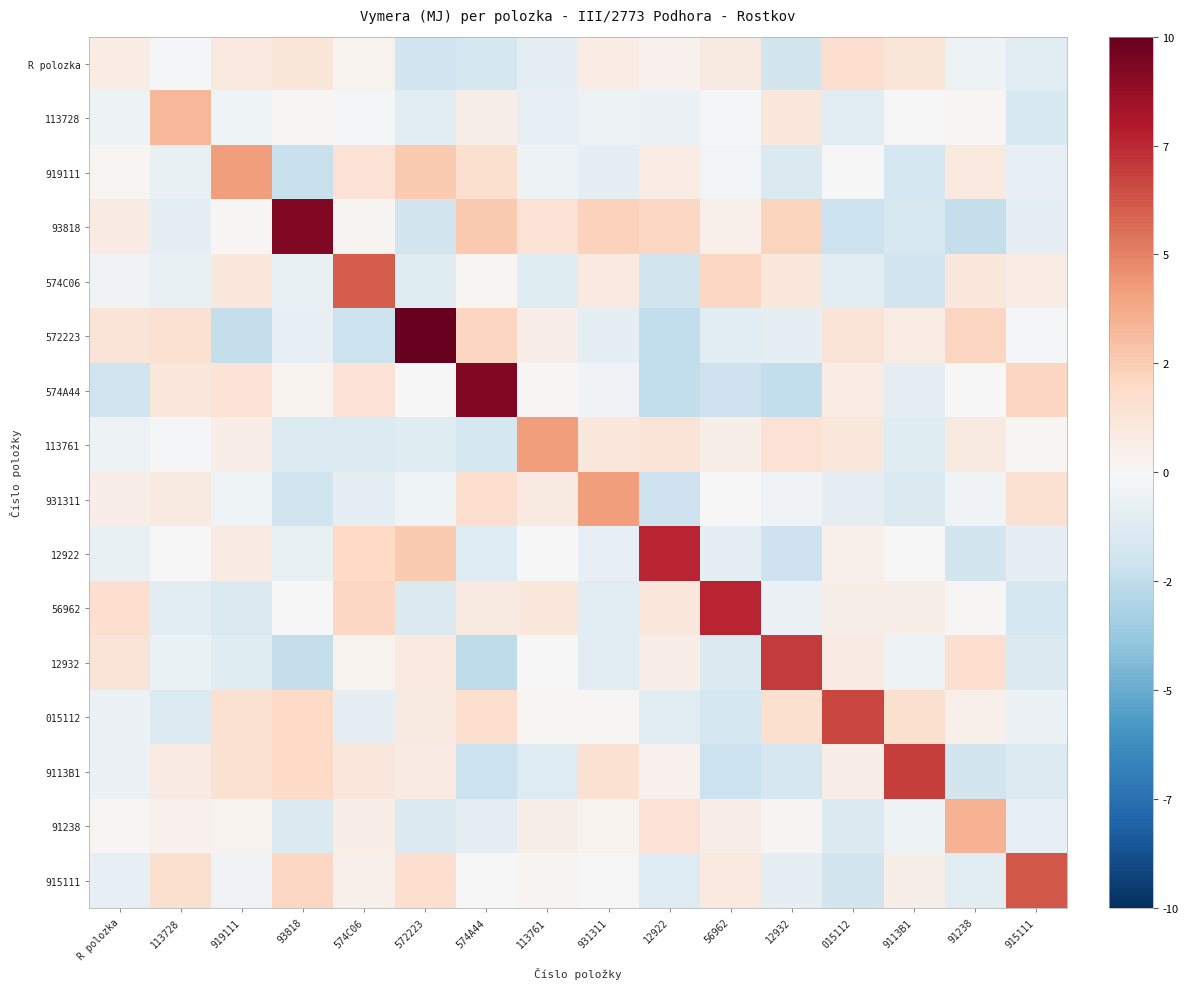

Reading left to right, transcribe all the data shown in this chart.

R polozka: R polozka=0.7	113728=-0.2	919111=0.9	93818=1.2	574C06=0.3	572223=-1.9	574A44=-1.7	113761=-0.9	931311=0.8	12922=0.4	56962=0.8	12932=-1.8	015112=1.7	9113B1=1.2	91238=-0.5	915111=-1.0
113728: R polozka=-0.5	113728=3.3	919111=-0.4	93818=0.1	574C06=-0.2	572223=-1.1	574A44=0.6	113761=-0.8	931311=-0.5	12922=-0.5	56962=-0.2	12932=1.1	015112=-1.1	9113B1=0.1	91238=0.2	915111=-1.5
919111: R polozka=0.2	113728=-0.8	919111=4.1	93818=-2.2	574C06=1.5	572223=2.6	574A44=1.6	113761=-0.5	931311=-1.0	12922=0.8	56962=-0.2	12932=-1.4	015112=-0.0	9113B1=-1.7	91238=0.9	915111=-0.8
93818: R polozka=0.8	113728=-1.0	919111=0.1	93818=9.2	574C06=0.2	572223=-1.8	574A44=2.6	113761=1.4	931311=2.2	12922=2.0	56962=0.5	12932=2.2	015112=-2.1	9113B1=-1.6	91238=-2.3	915111=-0.9
574C06: R polozka=-0.4	113728=-0.7	919111=1.1	93818=-0.7	574C06=5.9	572223=-1.2	574A44=0.2	113761=-1.2	931311=1.0	12922=-1.8	56962=2.0	12932=1.1	015112=-1.1	9113B1=-1.9	91238=1.0	915111=0.7
572223: R polozka=1.3	113728=1.5	919111=-2.3	93818=-0.8	574C06=-2.1	572223=9.9	574A44=2.1	113761=0.7	931311=-0.9	12922=-2.4	56962=-1.0	12932=-1.0	015112=1.3	9113B1=0.8	91238=2.1	915111=-0.2
574A44: R polozka=-1.9	113728=1.1	919111=1.3	93818=0.3	574C06=1.4	572223=-0.0	574A44=9.2	113761=0.1	931311=-0.4	12922=-2.5	56962=-2.0	12932=-2.4	015112=0.7	9113B1=-1.0	91238=0.0	915111=2.1
113761: R polozka=-0.5	113728=-0.2	919111=0.6	93818=-1.4	574C06=-1.4	572223=-1.2	574A44=-1.7	113761=4.1	931311=1.1	12922=1.3	56962=0.5	12932=1.4	015112=1.1	9113B1=-1.2	91238=0.9	915111=0.1
931311: R polozka=0.6	113728=0.9	919111=-0.5	93818=-2.0	574C06=-0.9	572223=-0.4	574A44=1.6	113761=0.9	931311=4.1	12922=-2.0	56962=0.0	12932=-0.3	015112=-1.0	9113B1=-1.4	91238=-0.4	915111=1.5
12922: R polozka=-0.7	113728=0.1	919111=0.8	93818=-0.7	574C06=2.0	572223=2.6	574A44=-1.3	113761=-0.0	931311=-0.8	12922=7.5	56962=-1.0	12932=-2.0	015112=0.5	9113B1=0.0	91238=-1.8	915111=-0.9
56962: R polozka=1.7	113728=-1.1	919111=-1.5	93818=-0.1	574C06=2.0	572223=-1.4	574A44=0.9	113761=1.1	931311=-1.1	12922=1.0	56962=7.5	12932=-0.6	015112=0.6	9113B1=0.6	91238=0.1	915111=-1.7
12932: R polozka=1.3	113728=-0.7	919111=-1.2	93818=-2.4	574C06=0.4	572223=1.0	574A44=-2.5	113761=0.0	931311=-1.0	12922=0.6	56962=-1.4	12932=6.9	015112=0.8	9113B1=-0.5	91238=1.6	915111=-1.4
015112: R polozka=-0.6	113728=-1.4	919111=1.5	93818=1.9	574C06=-0.9	572223=0.9	574A44=1.6	113761=0.2	931311=0.1	12922=-1.1	56962=-1.7	12932=1.6	015112=6.6	9113B1=1.6	91238=0.5	915111=-0.6
9113B1: R polozka=-0.6	113728=0.8	919111=1.5	93818=2.0	574C06=1.1	572223=0.8	574A44=-2.1	113761=-1.3	931311=1.5	12922=0.5	56962=-2.1	12932=-1.6	015112=0.7	9113B1=6.8	91238=-1.8	915111=-1.3
91238: R polozka=0.1	113728=0.4	919111=0.4	93818=-1.4	574C06=0.7	572223=-1.4	574A44=-0.9	113761=0.6	931311=0.3	12922=1.4	56962=0.6	12932=0.3	015112=-1.4	9113B1=-0.5	91238=3.4	915111=-0.8
915111: R polozka=-0.8	113728=1.6	919111=-0.4	93818=2.0	574C06=0.5	572223=1.6	574A44=0.0	113761=0.3	931311=-0.0	12922=-1.3	56962=0.9	12932=-0.9	015112=-1.8	9113B1=0.6	91238=-1.1	915111=6.1